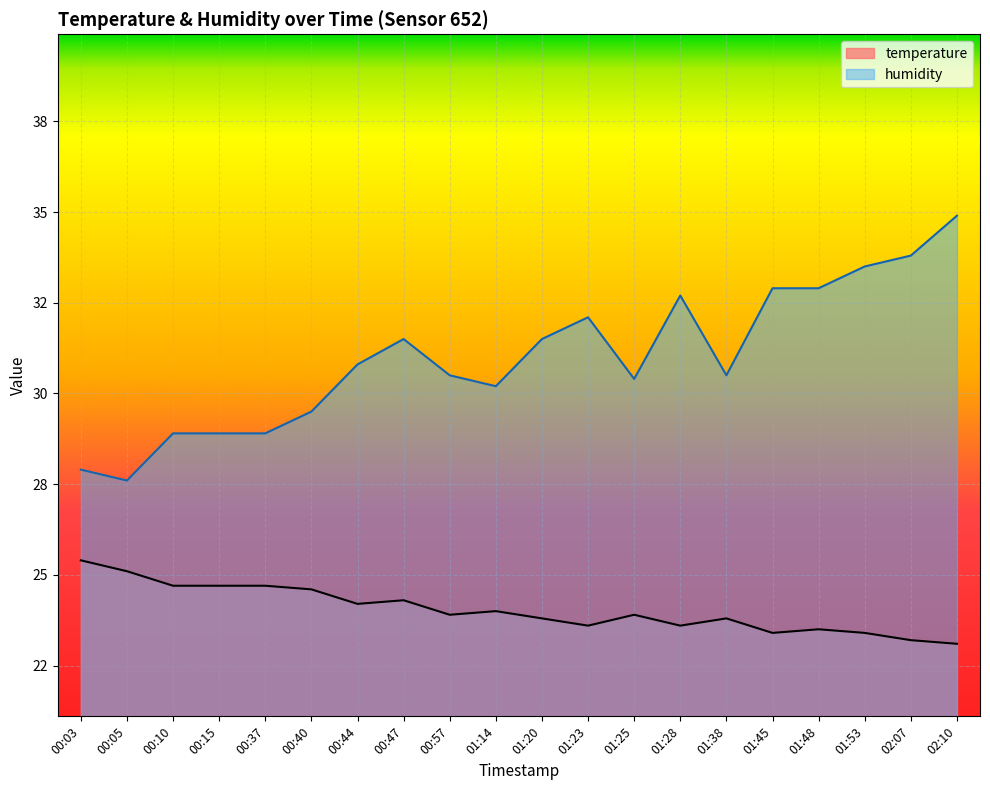

The value of humidity at 01:28 is 7.6. True or false?

False